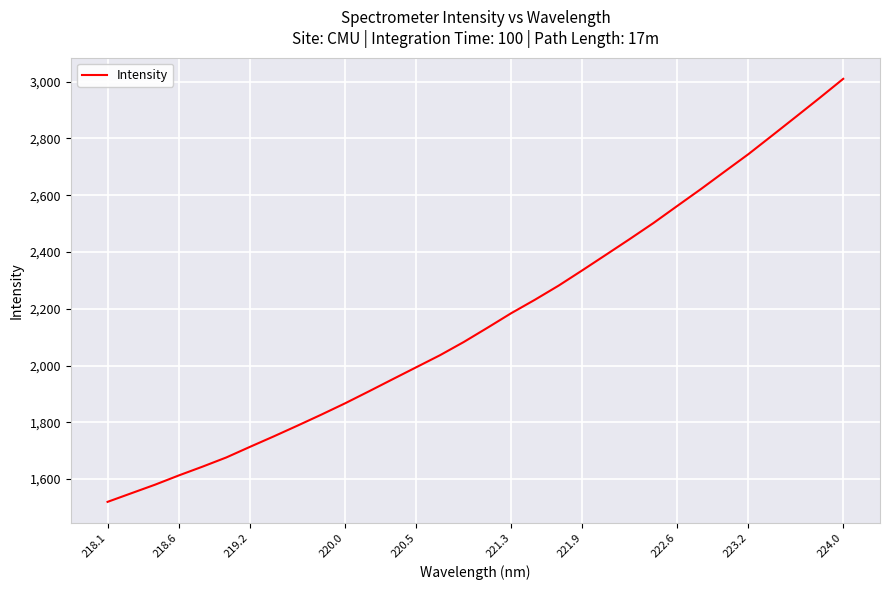

What is the smallest value displayed?

1519.9